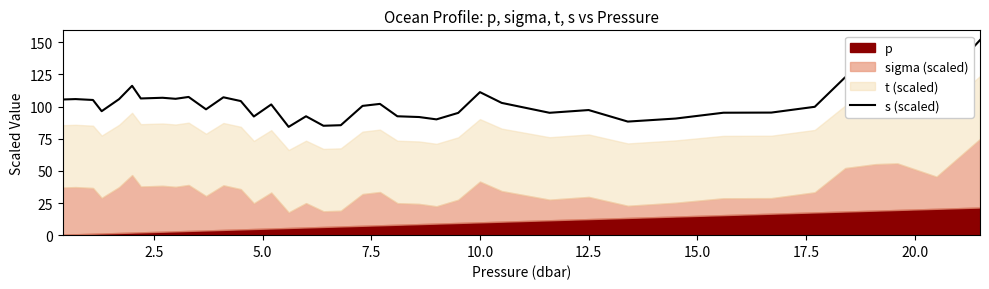

Is it true that the value at 18 is 49.5?

False